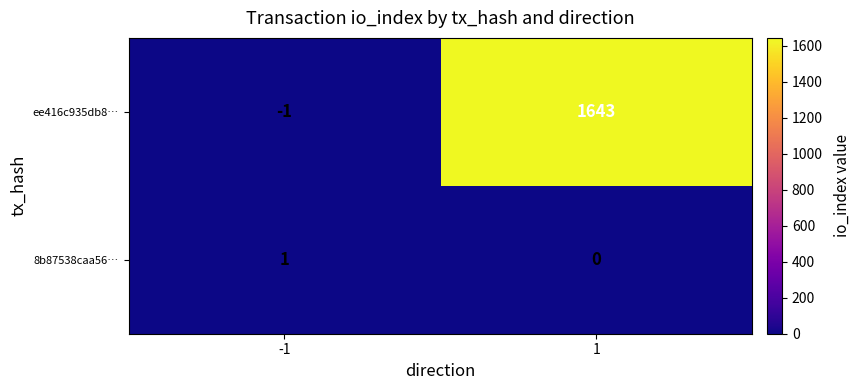

What is the total value across all series at 1?

1643